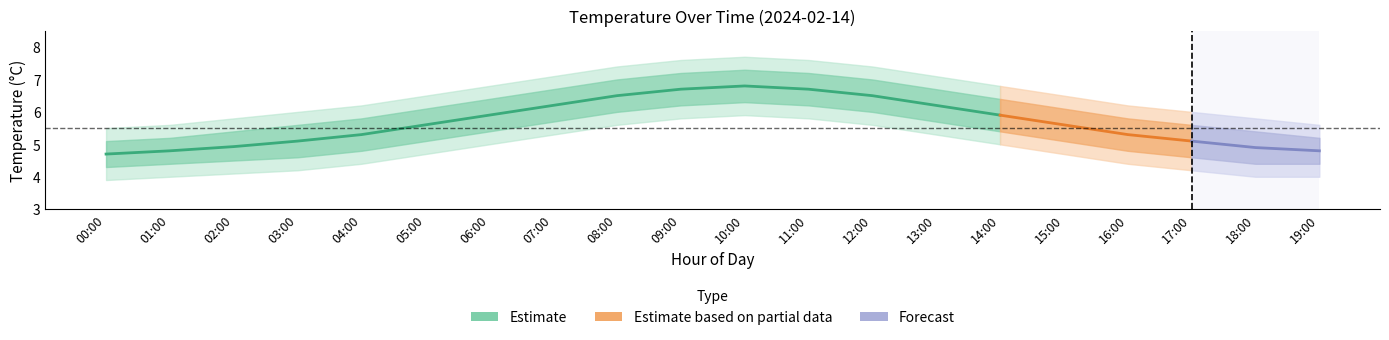

The value of temp_lower1 at 07:00 is 8.4. True or false?

False